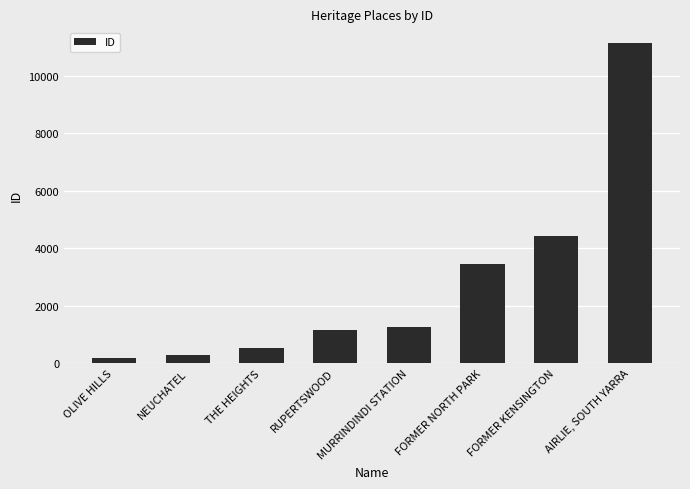

True or false: the data shows 11123 at AIRLIE, SOUTH YARRA.

True